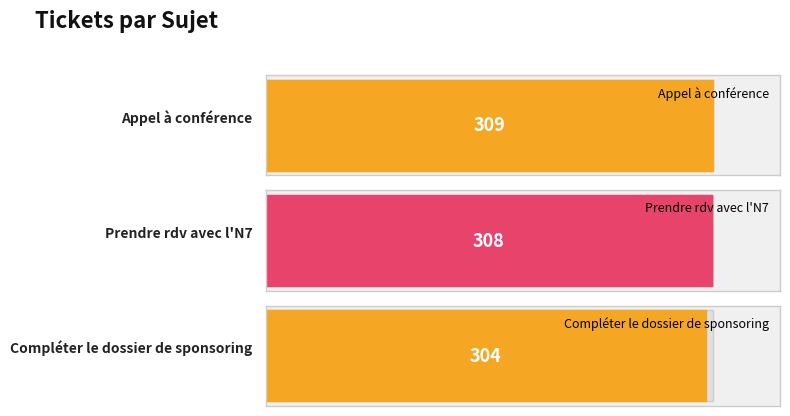

How many bars are there in total?

3